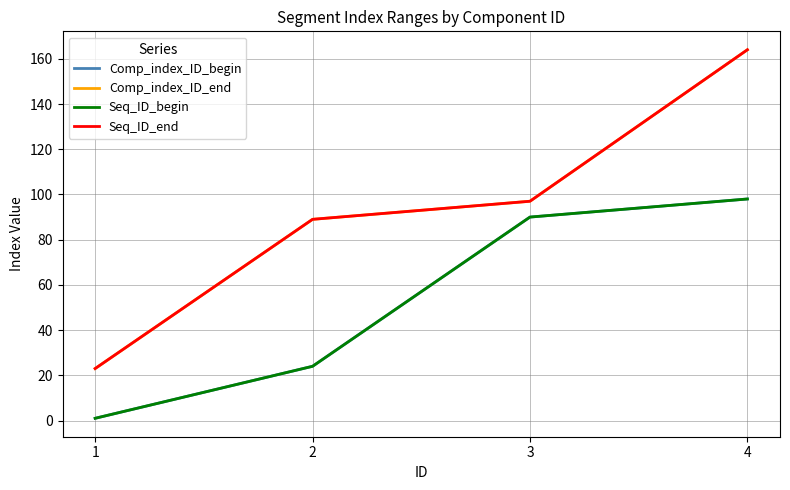

Which has a higher value, 1 or 2?

2